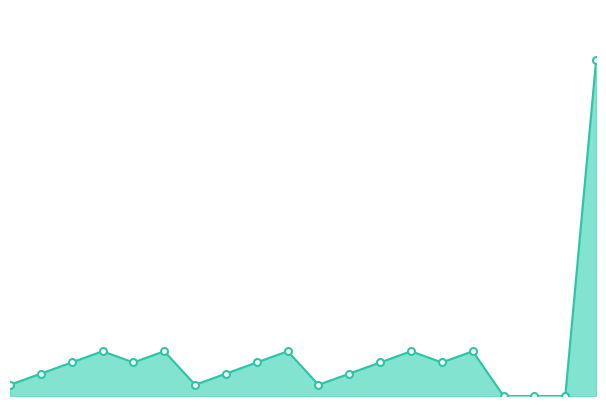

True or false: the data shows 0 at 19.

True